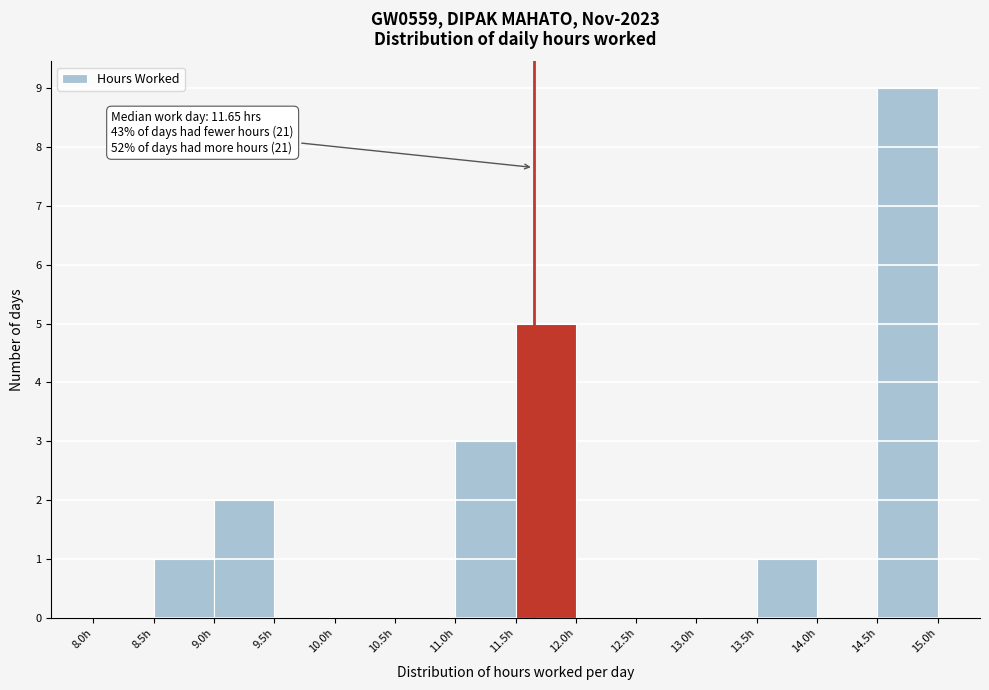

Over which range of the x-axis is the bar tallest?

14.5 to 15.0